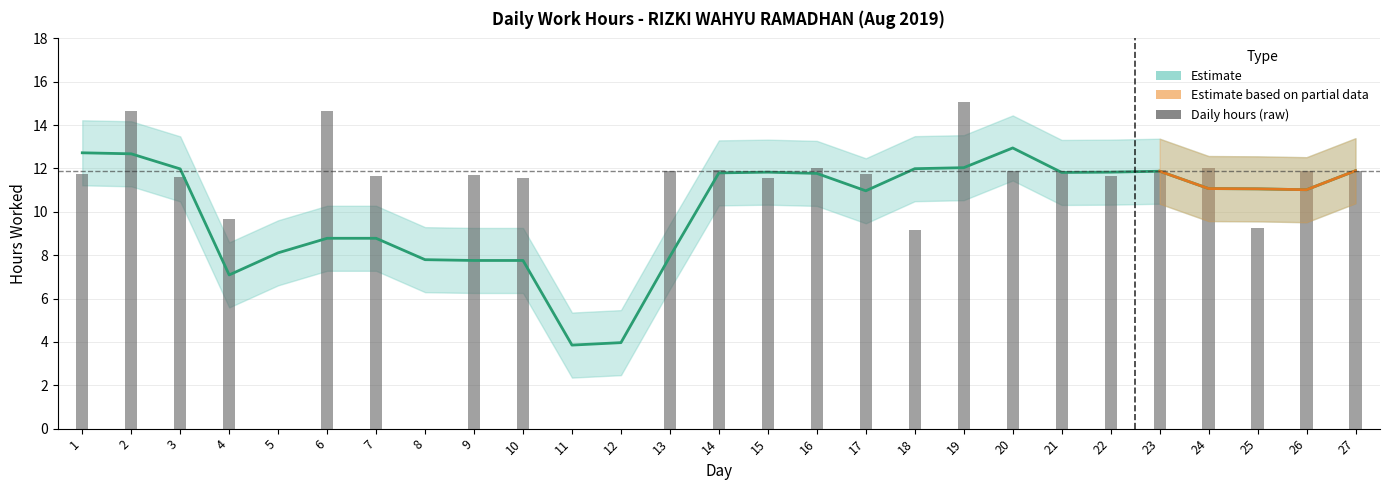

Rank the categories by Estimate (smoothed) value from lowest to highest.

11, 12, 4, 9, 10, 8, 13, 5, 6, 7, 17, 26, 25, 24, 16, 14, 21, 15, 22, 23, 27, 3, 18, 19, 2, 1, 20